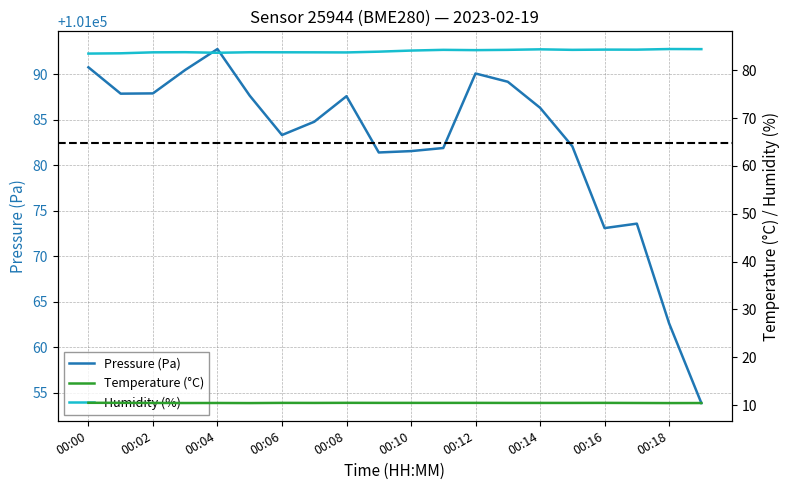

How many lines are shown in the chart?

3